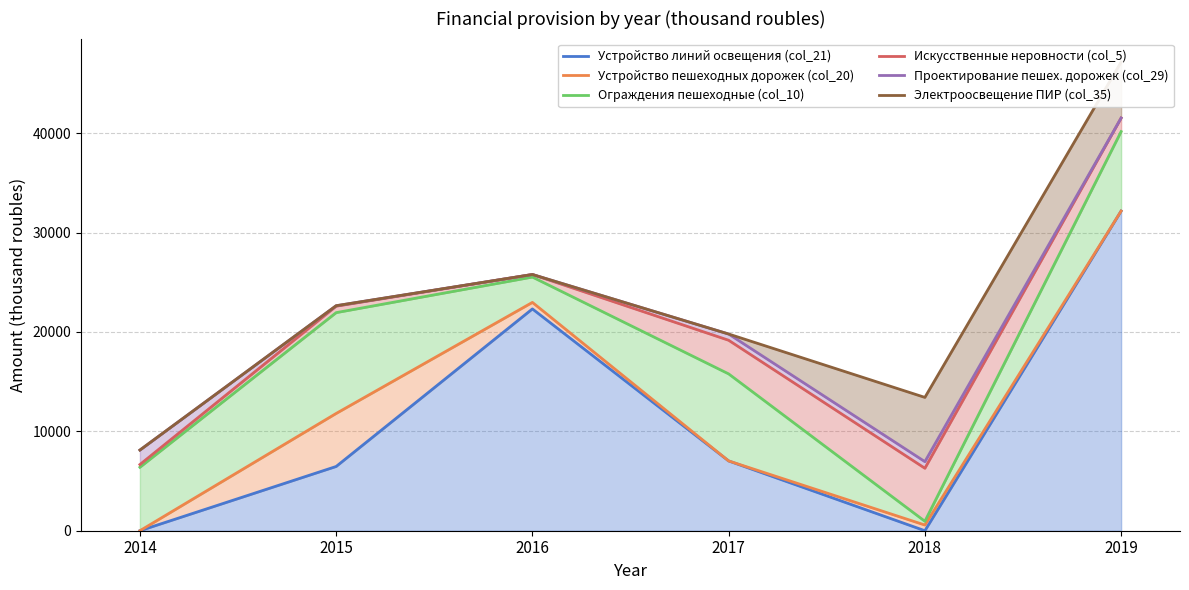

Between 2019 and 2017, which is larger?

2019